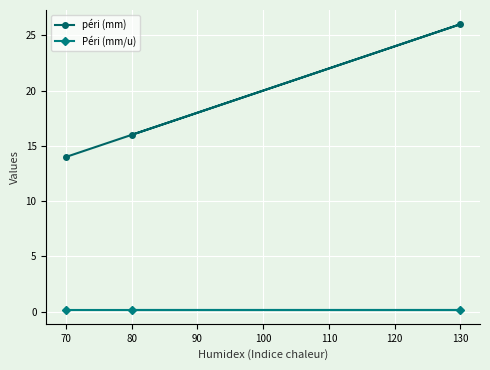

Reading left to right, what are all the values shown in this chart?

péri (mm): 70=14.0	80=16.0	130=26.0
Péri (mm/u): 70=0.2	80=0.2	130=0.2